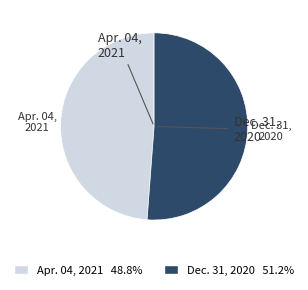

Between Dec. 31, 2020 and Apr. 04, 2021, which is larger?

Dec. 31, 2020